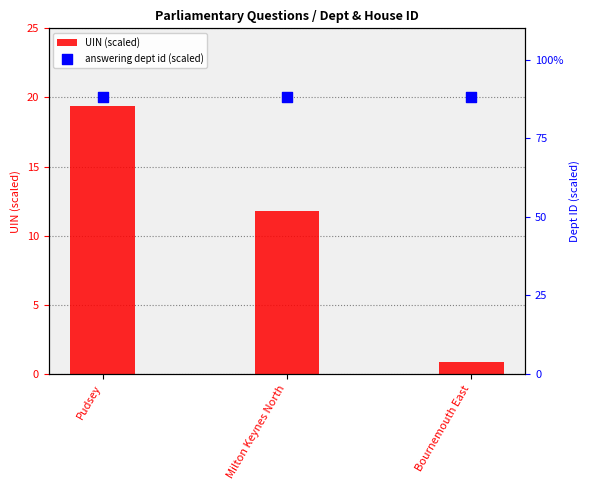

What is the total value across all series at Milton Keynes North?

99.8